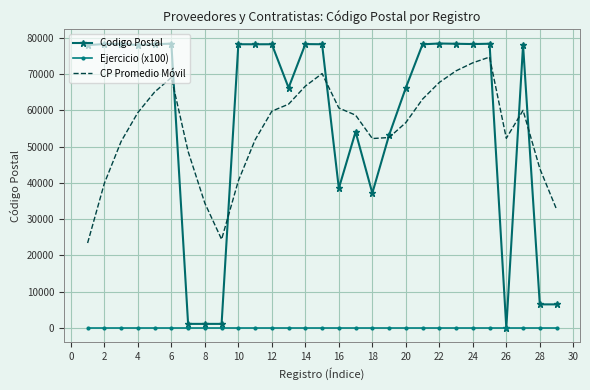

Which series has the largest range (max minus min)?

Codigo Postal